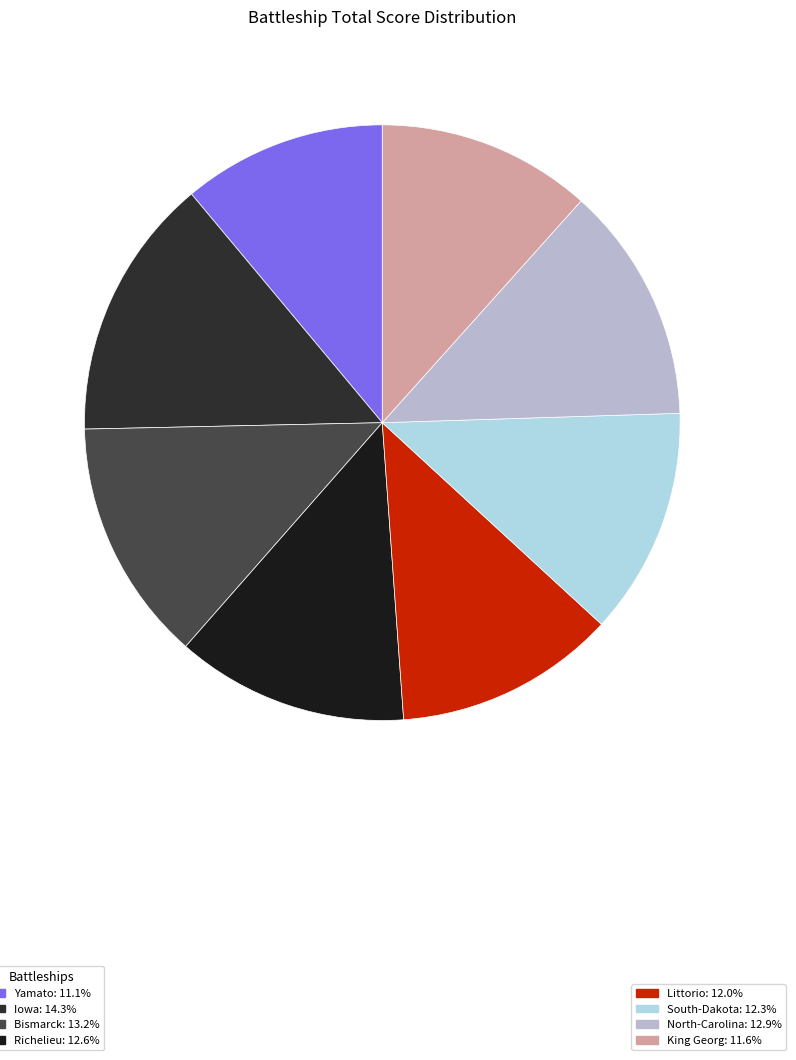

Is there any slice that represents more than half of the pie?

No